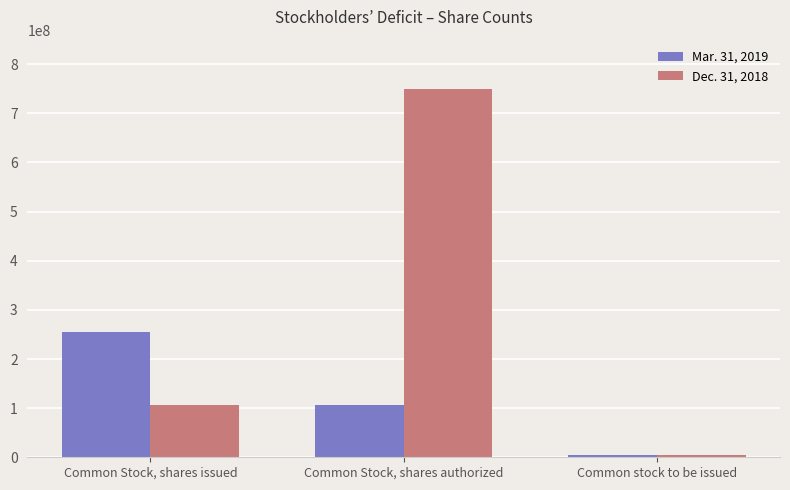

True or false: Dec. 31, 2018 has a value of 105635816 at Common Stock, shares issued.

True